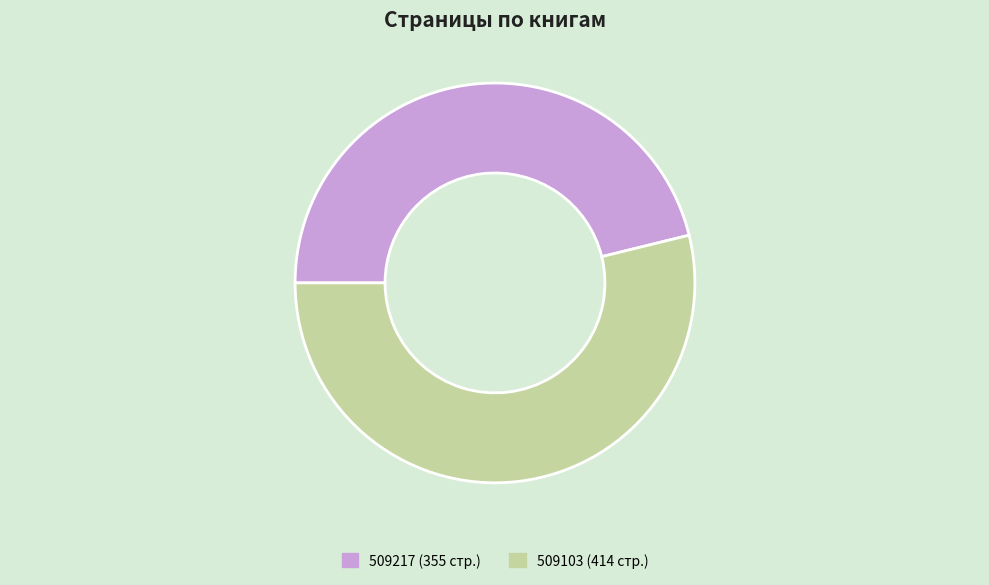

True or false: 509217 accounts for 60% of the total.

False